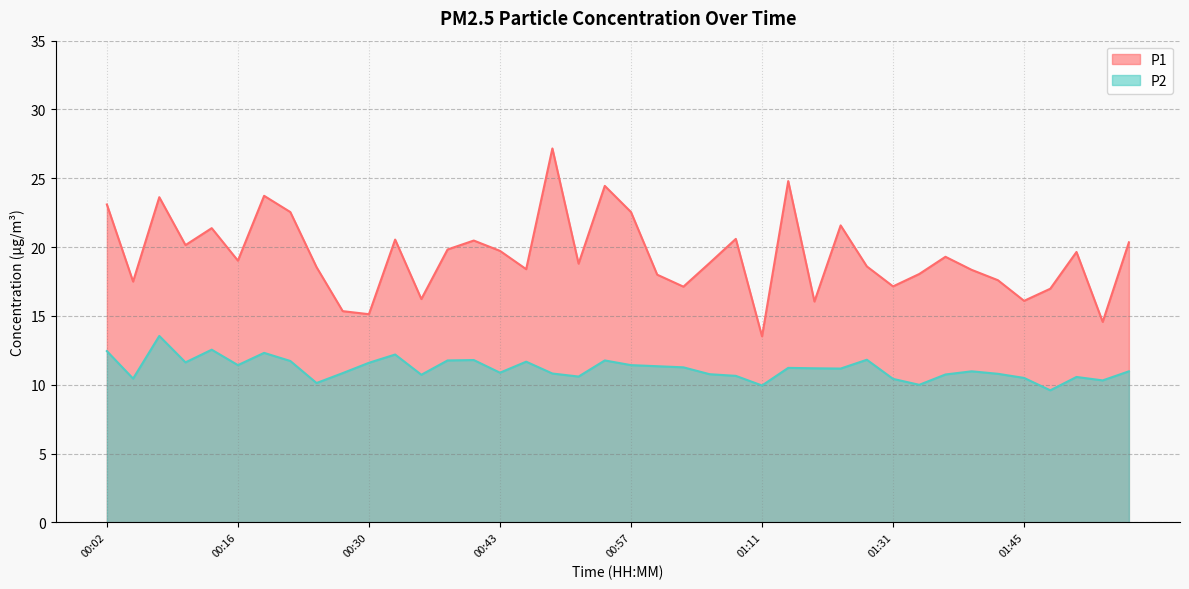

True or false: P2 and P1 intersect in this chart.

False